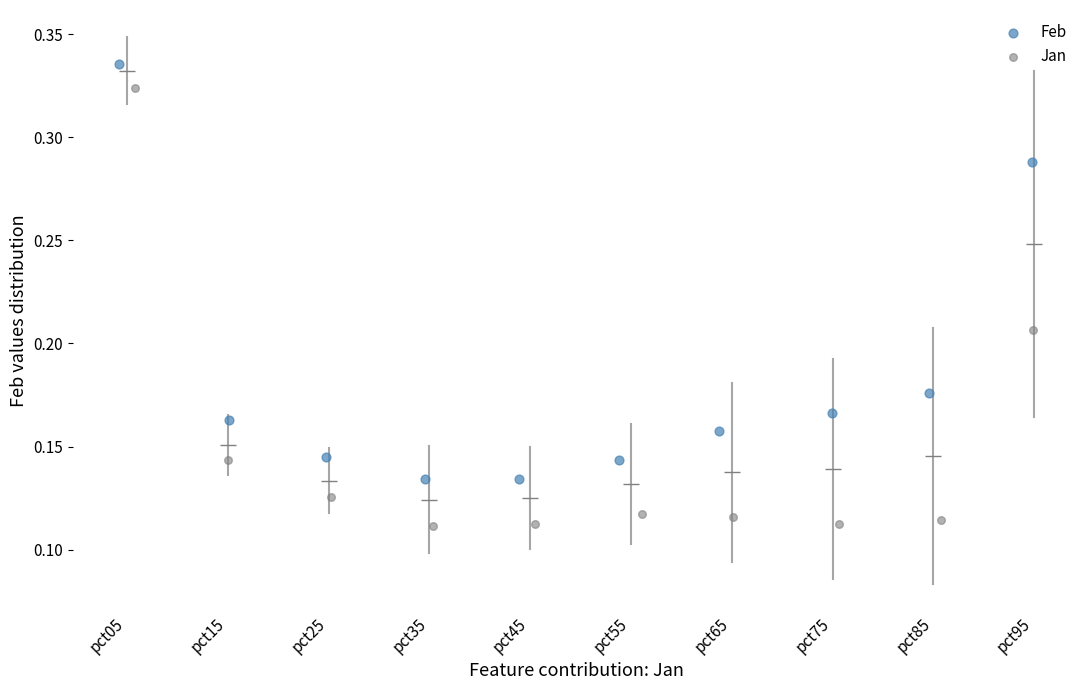

Which series contains the lowest Y value?

Jan